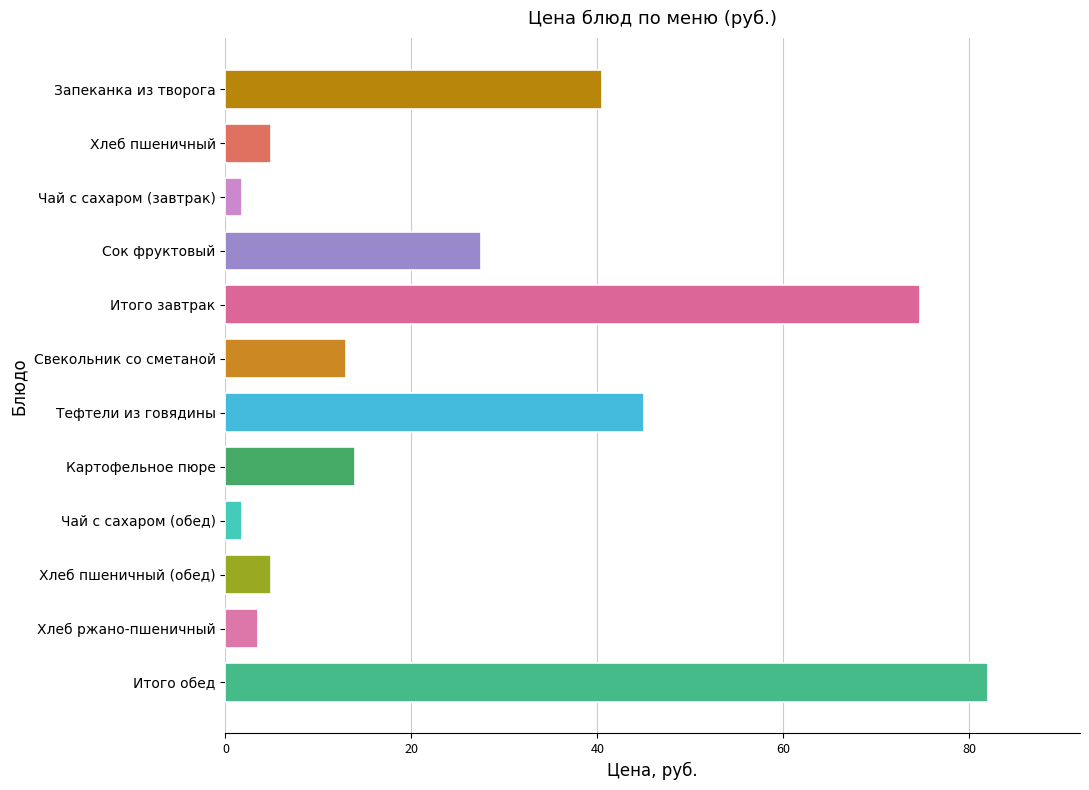

Which has a higher value, Сок фруктовый or Хлеб пшеничный (обед)?

Сок фруктовый